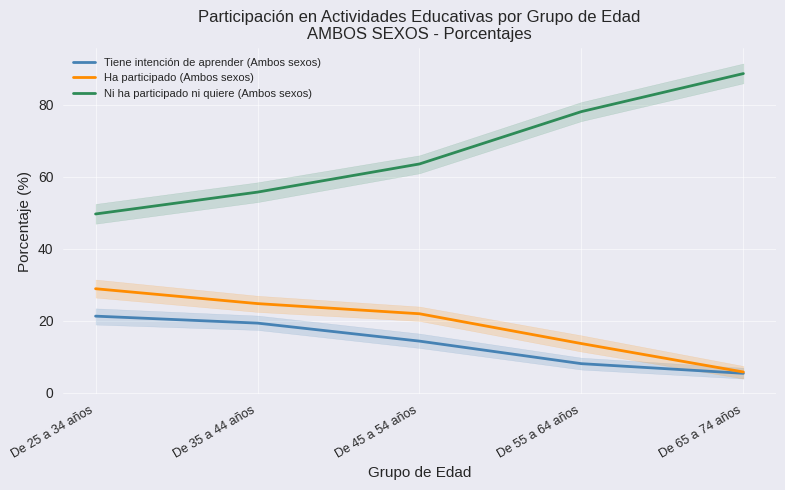

At De 55 a 64 años, list the series in order from largest to smallest.

Ni ha participado ni quiere (Ambos sexos), Ha participado (Ambos sexos), Tiene intención de aprender (Ambos sexos)